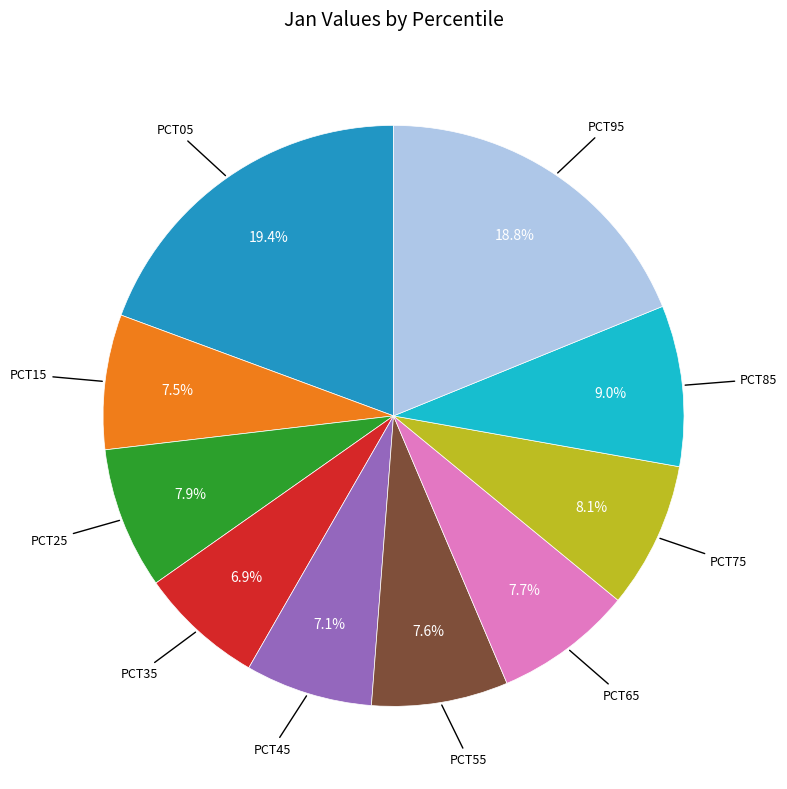

Is there any slice that represents more than half of the pie?

No